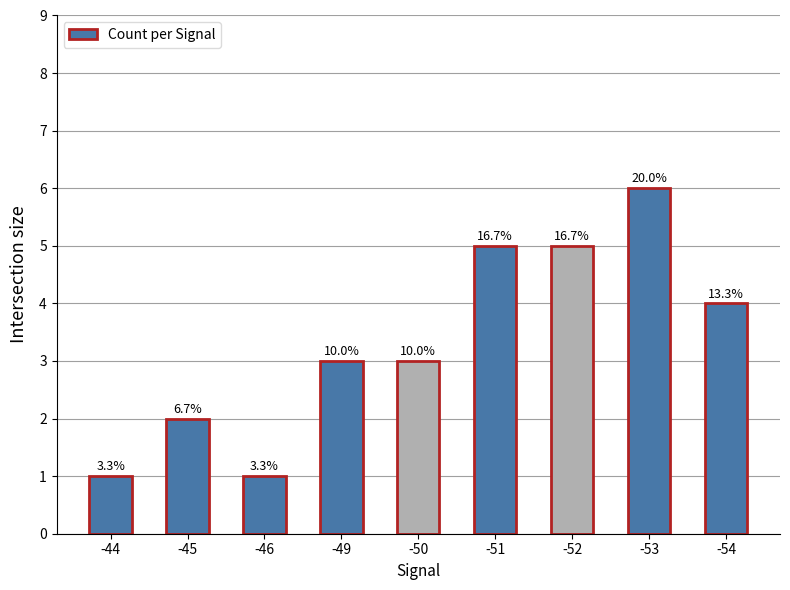

Does the chart contain any negative values?

No